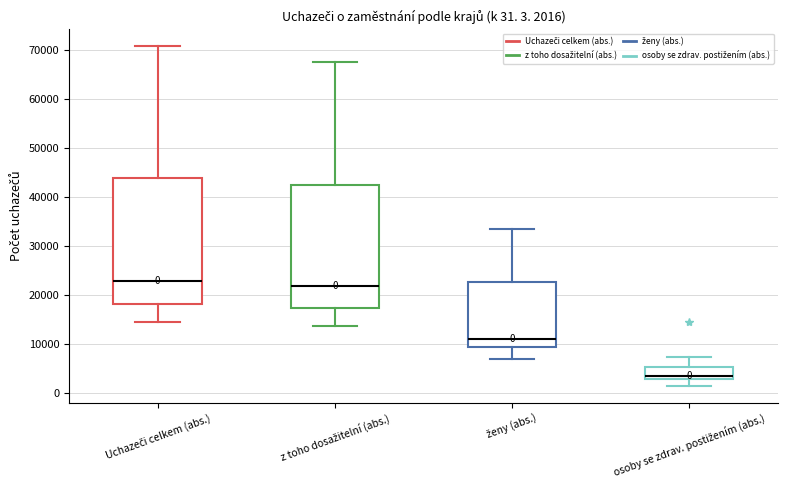

Which box's median line is the highest?

Uchazeči celkem (abs.)